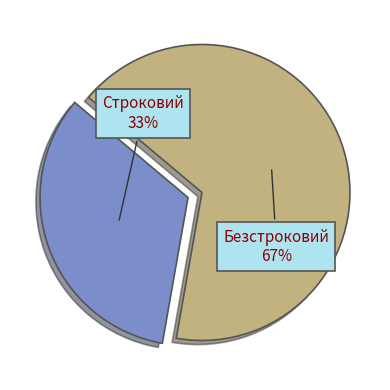

What percentage is the Безстроковий slice, to the nearest percent?

67%